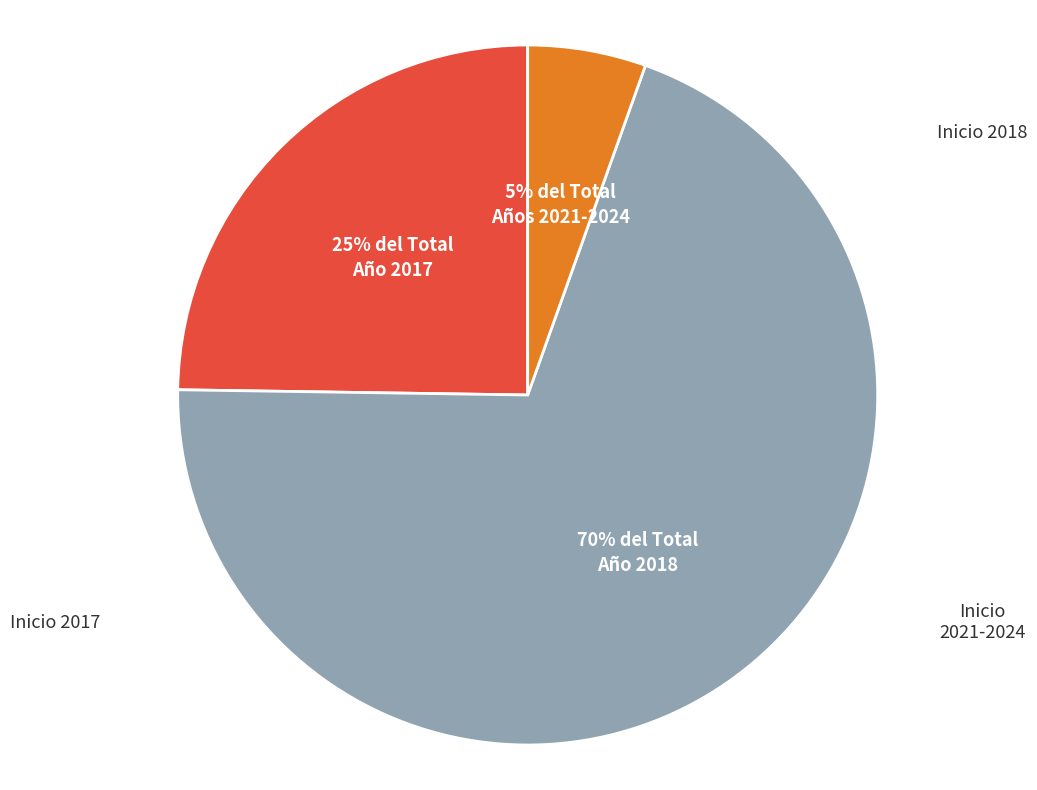

To the nearest percent, what is the average slice percentage?

33%